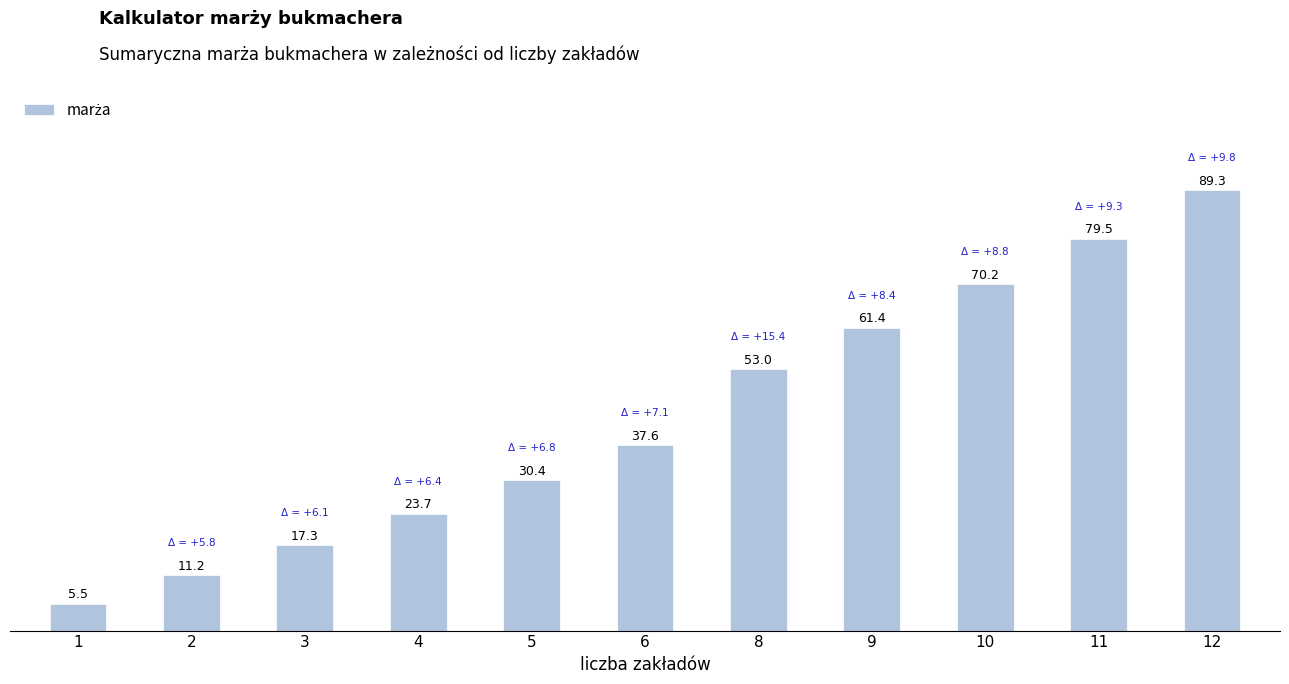

At which label is the value closest to 47?

8